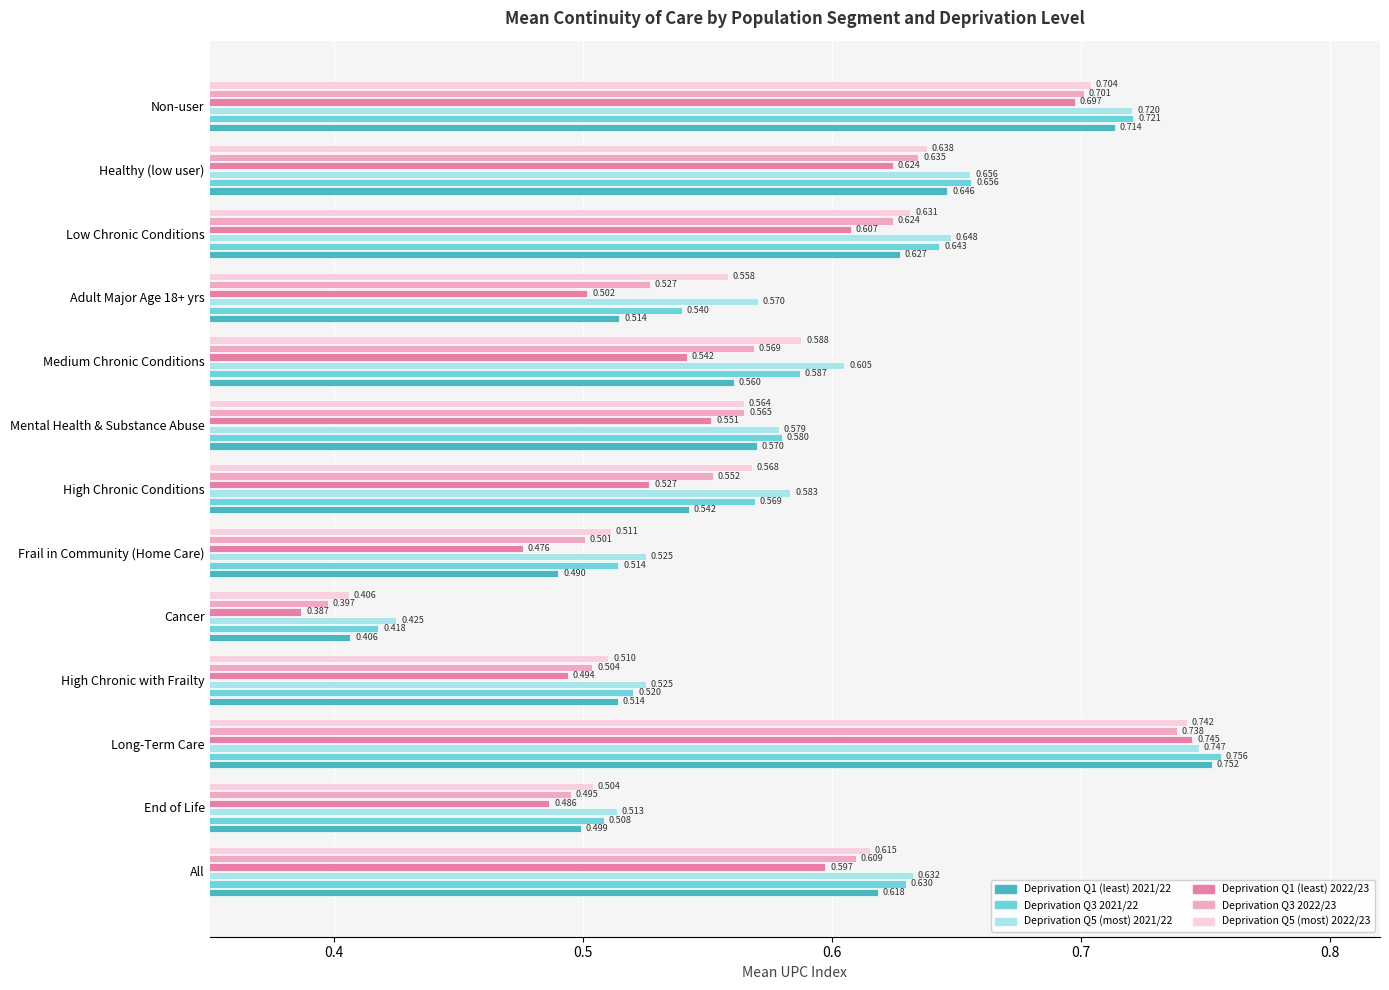

Which series has the largest range (max minus min)?

Deprivation Q1 (least) 2022/23